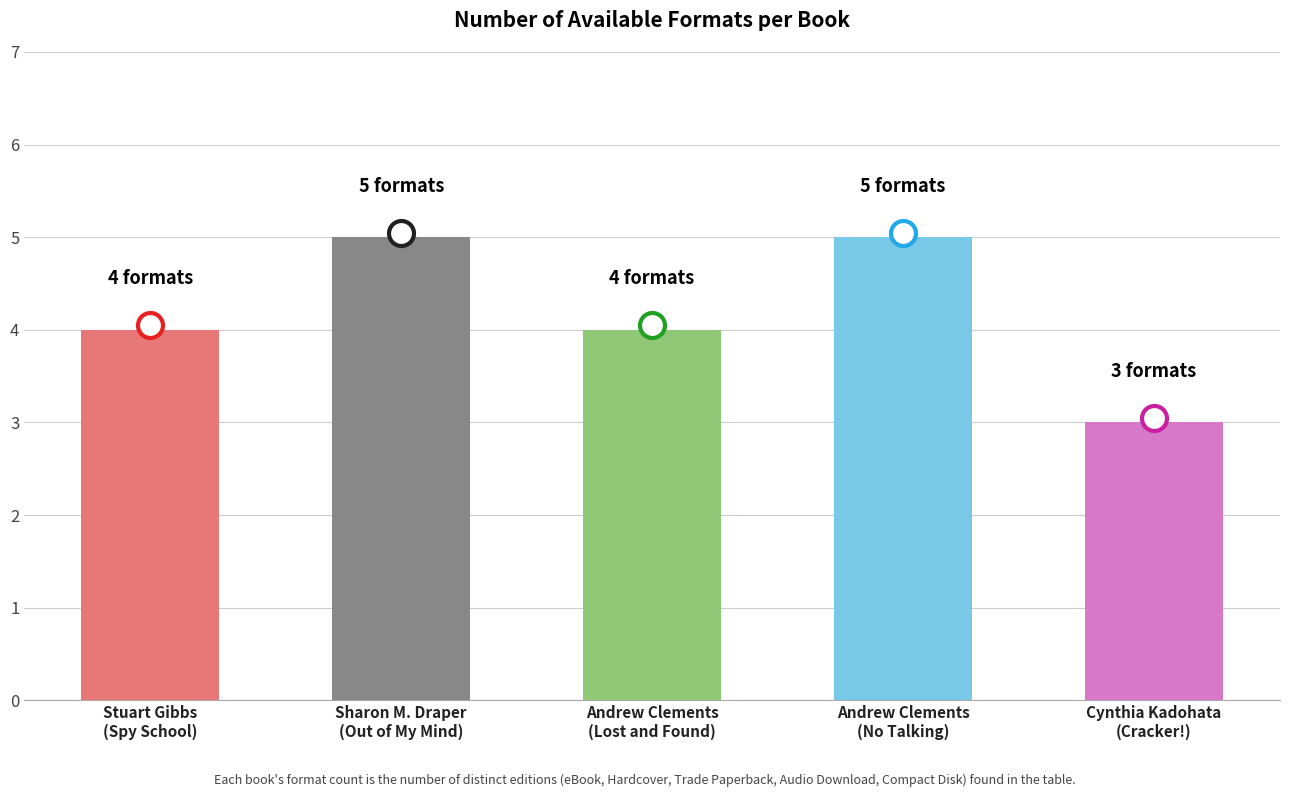

What is the maximum value shown in the chart?

5